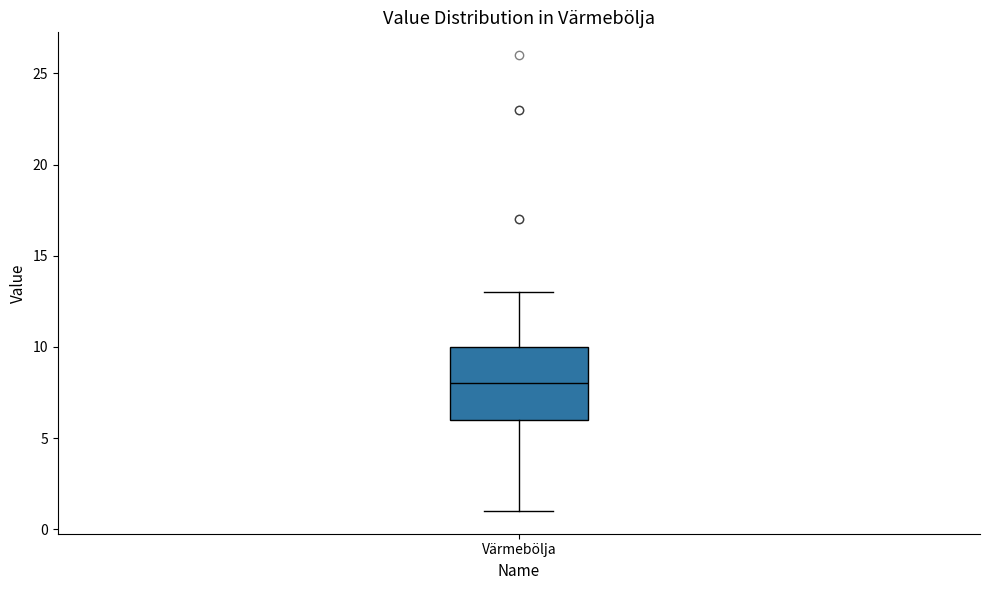

Transcribe this box plot: give where the median line is, the range the box spans, and where the two whiskers end, as read against the y-axis. The values are not printed on the chart, so give them approximately, as read against the axis.

median 8, box 6 to 10, whiskers 1 to 13